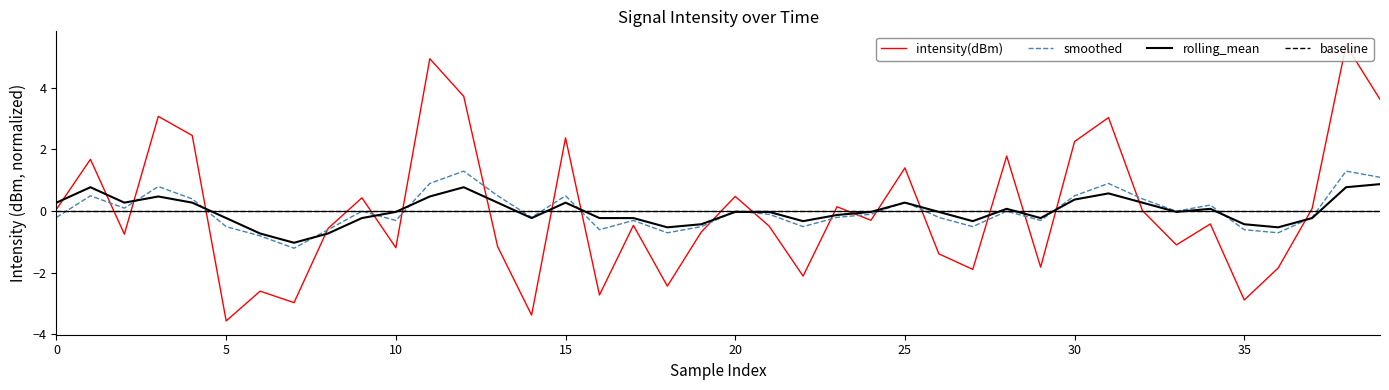

What is the highest value of the smoothed series?

1.3